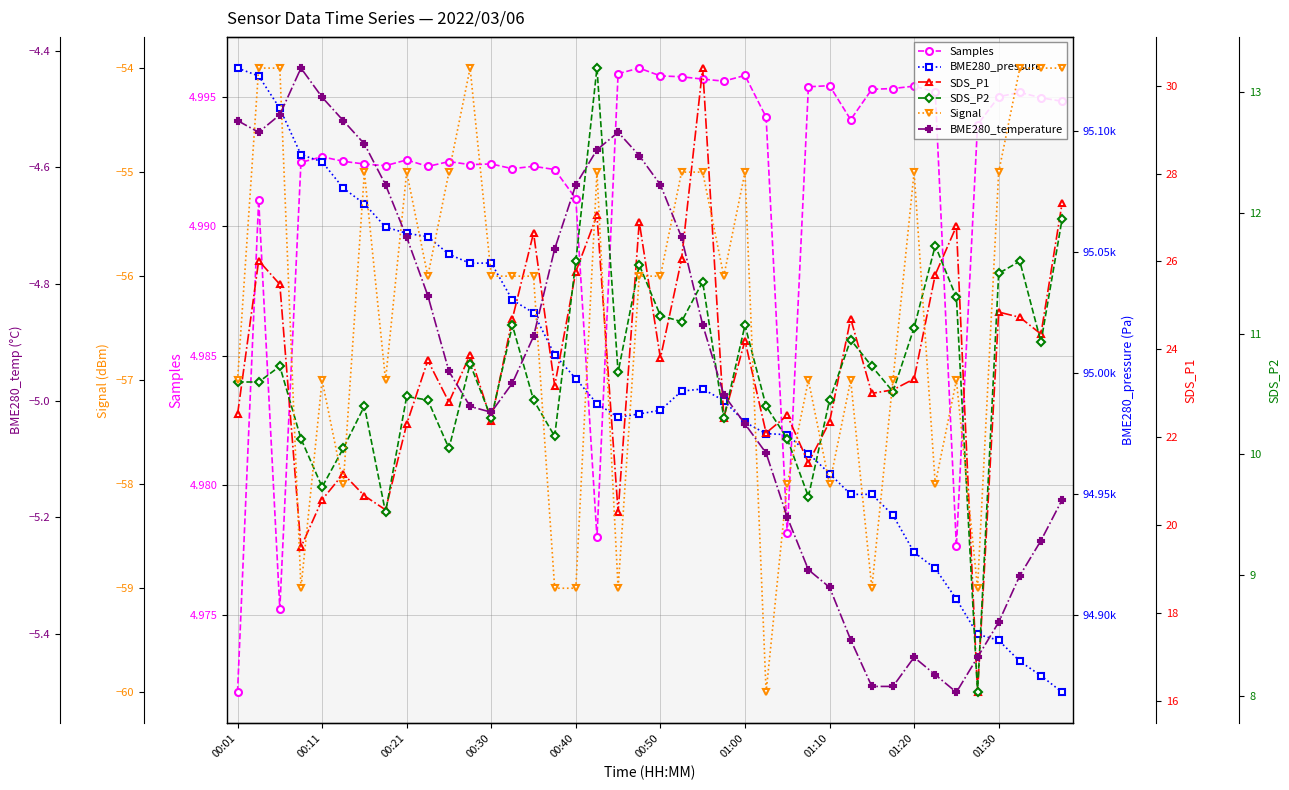

Is this an area chart (filled region under the line)?

No